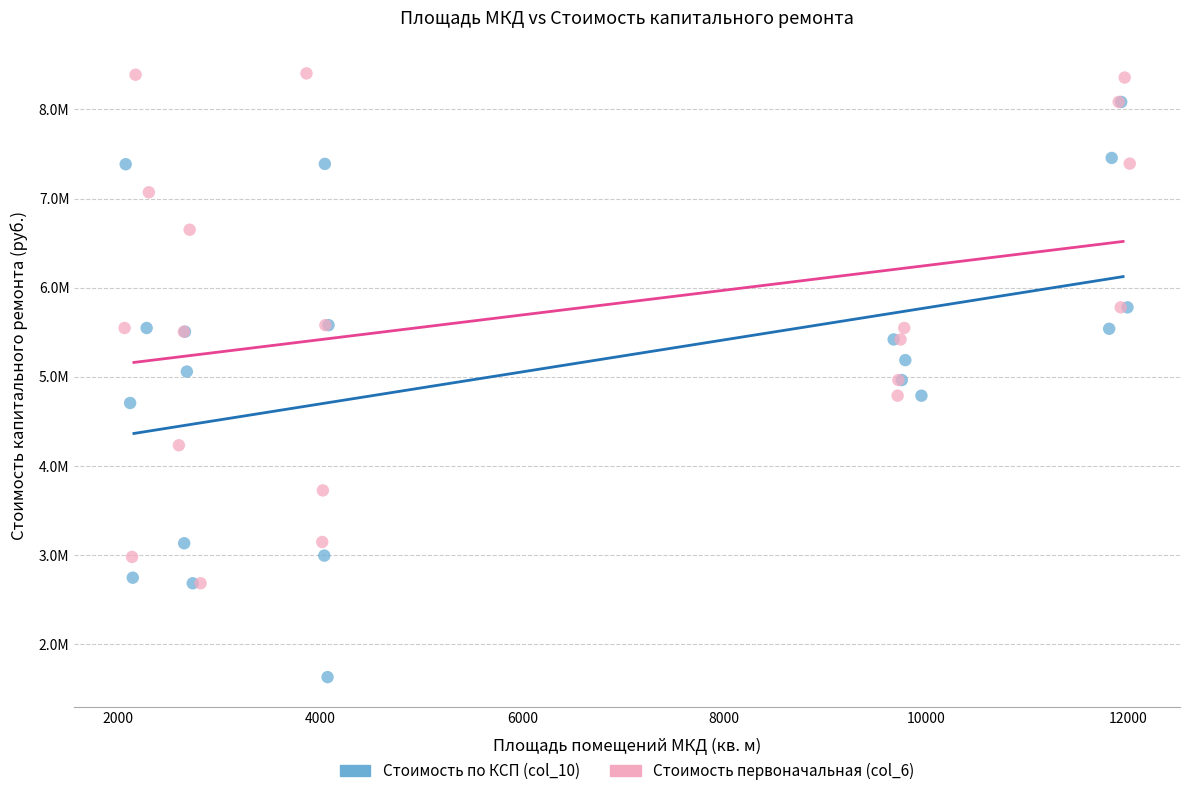

Which series reaches the minimum Y coordinate?

Стоимость по КСП (col_10)